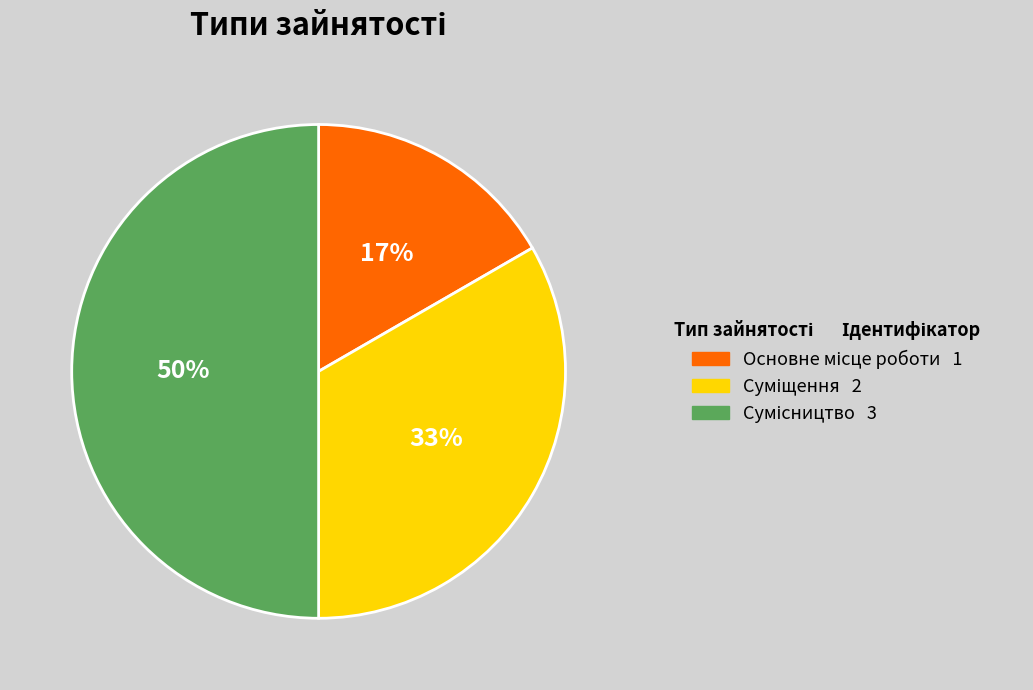

To the nearest percent, what is the average slice percentage?

33%